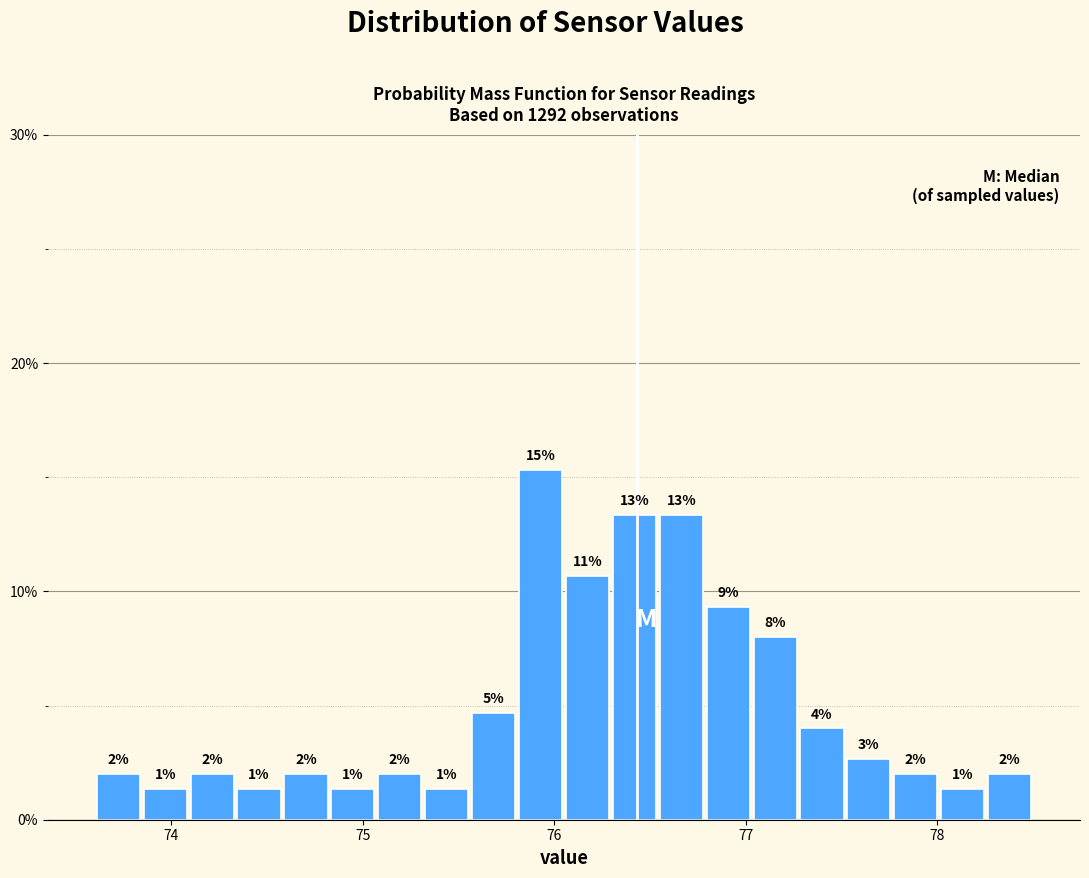

Around what value on the x-axis is the tallest bar? Give the approximate position of its centre, as read against the axis.

75.9